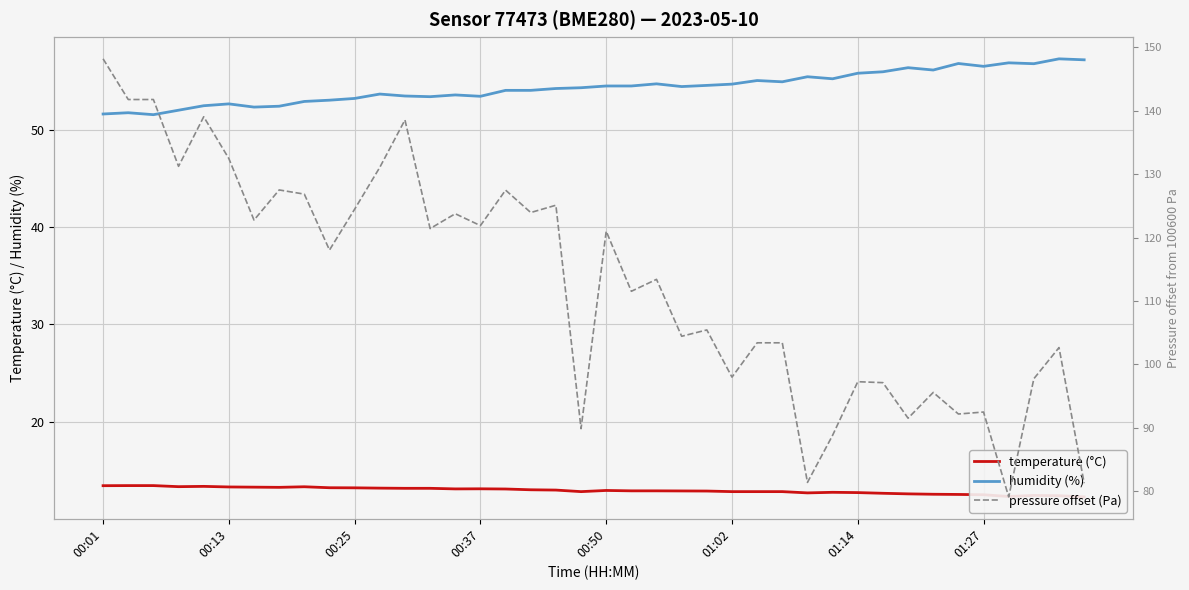

Rank the series by their average value, from lowest to highest.

temperature (°C), humidity (%), pressure offset (Pa)